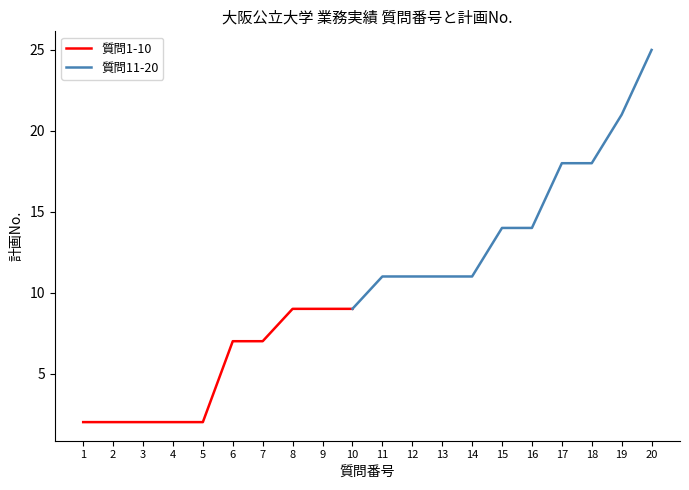

List the labels in order of value, smallest first.

1, 2, 3, 4, 5, 6, 7, 8, 9, 10, 11, 12, 13, 14, 15, 16, 17, 18, 19, 20